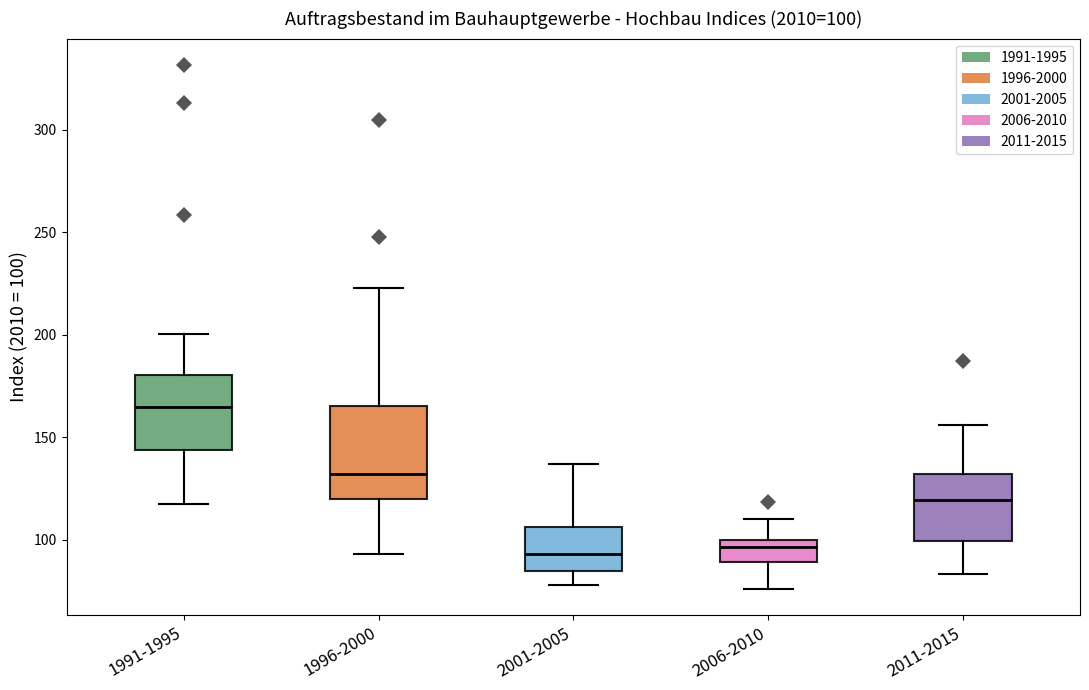

Which box has the highest median line?

1991-1995